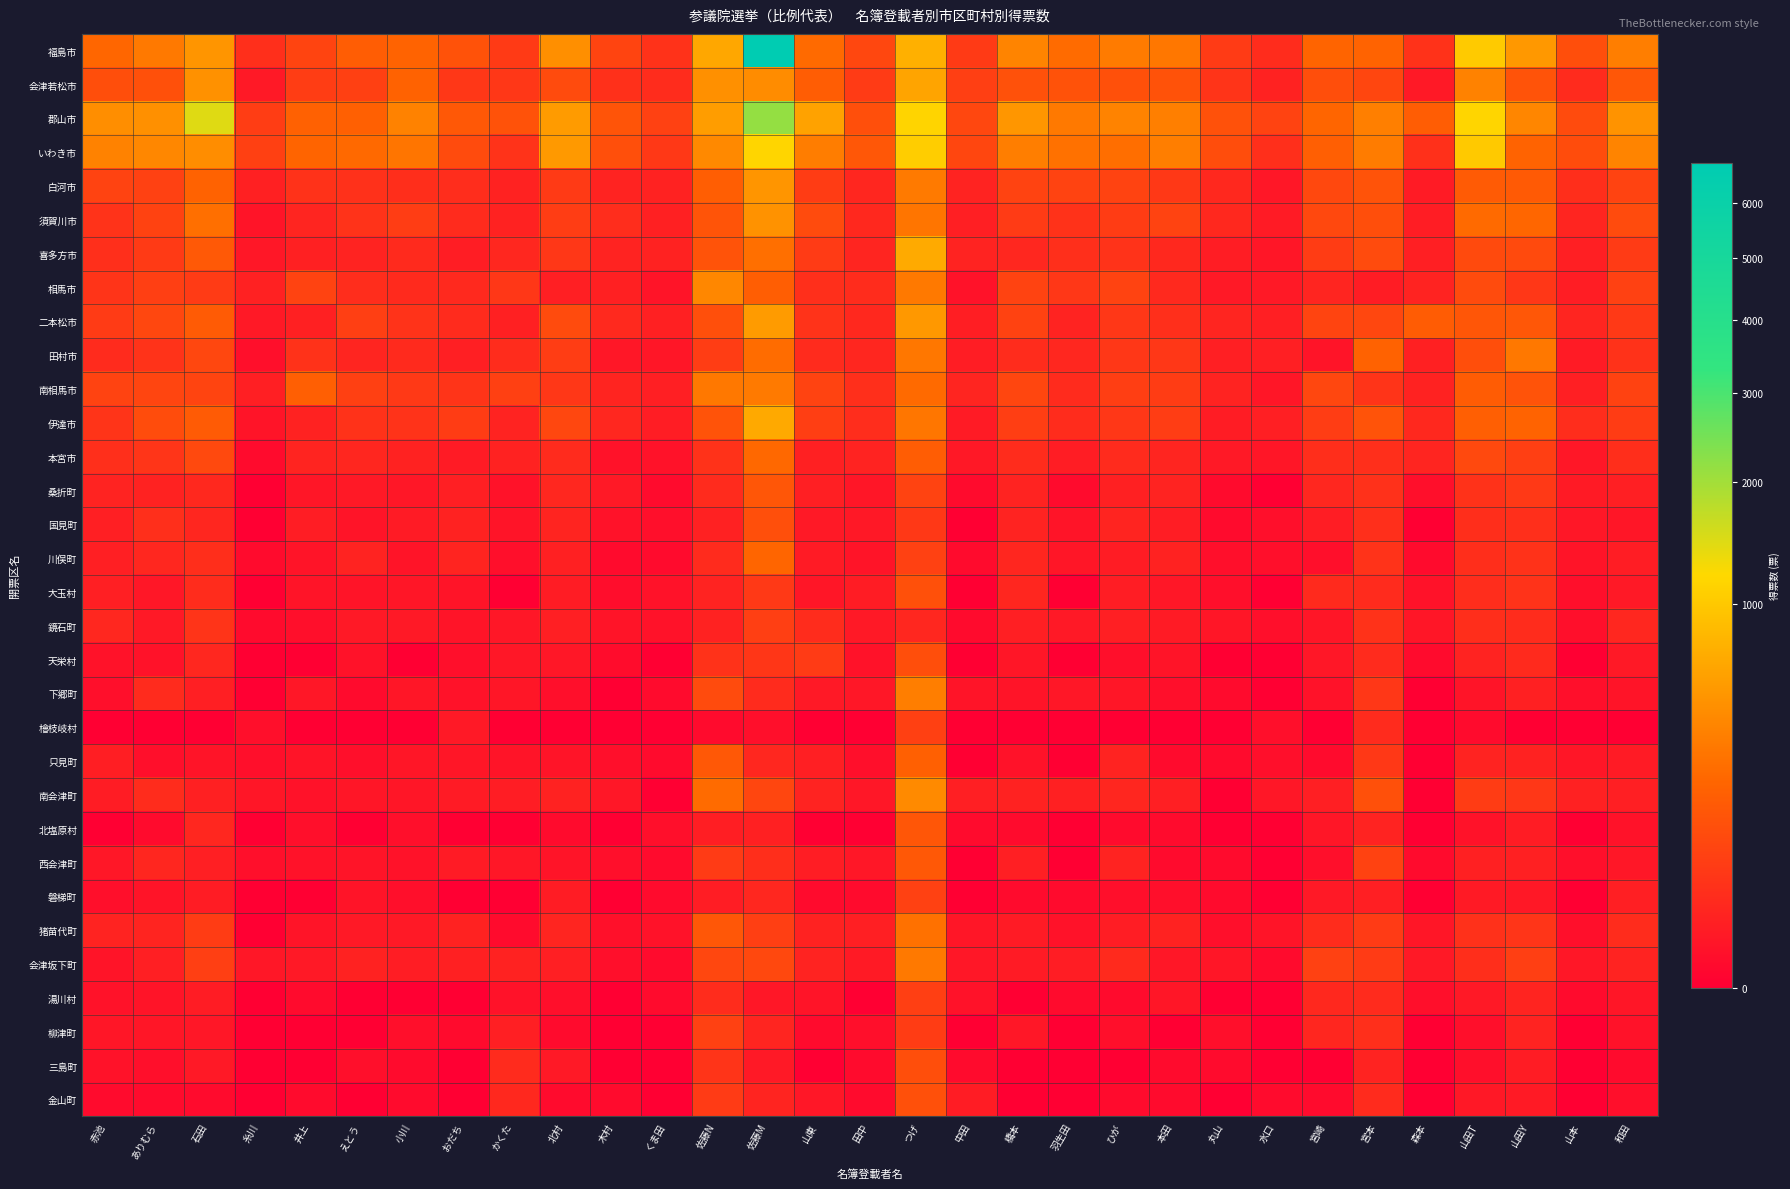

Reading left to right, what are all the values shown in this chart?

福島市: 赤池=212.7	ありむら=311.0	石田=509.0	糸川=31.3	井上=78.8	えとう=173.0	小川=199.9	おだち=125.0	かくた=53.7	北村=459.0	木村=79.8	くま田=37.0	佐藤N=660.1	佐藤M=6796.6	山東=237.0	田中=90.0	つげ=747.0	中田=52.2	橋本=384.0	羽生田=242.0	ひが=329.0	本田=304.0	丸山=54.0	水口=27.0	宮崎=207.0	宮本=197.0	森本=37.0	山田T=1023.6	山田Y=527.0	山本=109.8	和田=346.0
会津若松市: 赤池=111.0	ありむら=119.0	石田=476.0	糸川=7.0	井上=60.8	えとう=68.0	小川=193.8	おだち=46.0	かくた=46.9	北村=100.0	木村=34.0	くま田=27.0	佐藤N=465.6	佐藤M=443.2	山東=170.0	田中=57.7	つげ=625.0	中田=64.0	橋本=121.0	羽生田=125.0	ひが=120.0	本田=126.0	丸山=42.0	水口=14.0	宮崎=109.0	宮本=85.0	森本=7.0	山田T=368.5	山田Y=132.5	山本=25.2	和田=148.0
郡山市: 赤池=453.6	ありむら=467.0	石田=1448.0	糸川=61.4	井上=191.1	えとう=187.0	小川=374.8	おだち=151.0	かくた=125.8	北村=555.0	木村=134.9	くま田=70.0	佐藤N=570.7	佐藤M=2138.7	山東=612.0	田中=116.3	つげ=1147.6	中田=87.2	橋本=514.0	羽生田=317.0	ひが=377.0	本田=352.0	丸山=122.0	水口=77.8	宮崎=209.0	宮本=349.0	森本=171.0	山田T=1156.1	山田Y=398.6	山本=100.9	和田=489.0
いわき市: 赤池=373.7	ありむら=403.0	石田=445.0	糸川=69.3	井上=205.4	えとう=231.0	小川=290.9	おだち=99.0	かくた=39.8	北村=537.0	木村=112.9	くま田=49.0	佐藤N=415.4	佐藤M=1162.6	山東=337.5	田中=142.3	つげ=1064.0	中田=84.3	橋本=344.0	羽生田=266.6	ひが=253.0	本田=346.5	丸山=108.0	水口=32.8	宮崎=180.0	宮本=337.0	森本=34.0	山田T=1013.8	山田Y=201.4	山本=104.9	和田=386.0
白河市: 赤池=75.0	ありむら=70.0	石田=193.0	糸川=13.0	井上=36.5	えとう=35.0	小川=29.9	おだち=29.0	かくた=14.0	北村=53.0	木村=15.0	くま田=14.0	佐藤N=175.3	佐藤M=505.5	山東=58.0	田中=19.1	つげ=324.0	中田=15.2	橋本=77.0	羽生田=76.0	ひが=75.0	本田=49.0	丸山=22.0	水口=6.0	宮崎=93.0	宮本=130.0	森本=8.0	山田T=162.0	山田Y=159.0	山本=29.6	和田=78.0
須賀川市: 赤池=39.0	ありむら=73.0	石田=257.0	糸川=4.0	井上=18.0	えとう=40.0	小川=60.9	おだち=26.0	かくた=14.0	北村=61.0	木村=28.9	くま田=13.0	佐藤N=133.3	佐藤M=481.3	山東=100.0	田中=22.3	つげ=294.0	中田=12.0	橋本=57.0	羽生田=37.0	ひが=59.0	本田=75.0	丸山=22.0	水口=8.0	宮崎=92.0	宮本=111.0	森本=10.0	山田T=234.8	山田Y=214.2	山本=18.1	和田=101.0
喜多方市: 赤池=31.0	ありむら=53.0	石田=153.0	糸川=6.0	井上=13.0	えとう=16.0	小川=23.9	おだち=10.0	かくた=20.9	北村=47.0	木村=15.5	くま田=14.0	佐藤N=132.3	佐藤M=260.5	山東=56.0	田中=17.6	つげ=685.6	中田=15.3	橋本=20.0	羽生田=31.0	ひが=38.0	本田=22.0	丸山=10.0	水口=5.0	宮崎=59.0	宮本=103.0	森本=12.0	山田T=97.5	山田Y=97.5	山本=11.0	和田=55.0
相馬市: 赤池=40.8	ありむら=66.0	石田=54.0	糸川=13.2	井上=76.0	えとう=29.0	小川=24.0	おだち=23.0	かくた=46.0	北村=12.0	木村=13.0	くま田=4.0	佐藤N=403.6	佐藤M=176.3	山東=32.0	田中=27.1	つげ=319.0	中田=3.0	橋本=75.0	羽生田=47.0	ひが=76.0	本田=23.0	丸山=7.0	水口=7.0	宮崎=18.0	宮本=9.0	森本=16.0	山田T=102.7	山田Y=48.3	山本=10.1	和田=70.0
二本松市: 赤池=55.9	ありむら=90.0	石田=164.0	糸川=7.1	井上=13.0	えとう=66.0	小川=38.9	おだち=26.0	かくた=13.0	北村=101.0	木村=23.2	くま田=13.0	佐藤N=116.8	佐藤M=548.1	山東=40.0	田中=22.0	つげ=528.8	中田=10.3	橋本=72.0	羽生田=16.1	ひが=47.0	本田=31.0	丸山=18.0	水口=11.0	宮崎=80.0	宮本=89.0	森本=167.0	山田T=140.0	山田Y=146.9	山本=18.0	和田=51.0
田村市: 赤池=26.0	ありむら=40.0	石田=89.0	糸川=2.0	井上=36.6	えとう=18.0	小川=24.0	おだち=12.0	かくた=27.9	北村=61.0	木村=5.5	くま田=5.0	佐藤N=60.4	佐藤M=243.6	山東=25.7	田中=19.0	つげ=301.7	中田=10.0	橋本=27.0	羽生田=21.0	ひが=47.0	本田=46.3	丸山=11.0	水口=12.0	宮崎=4.0	宮本=195.0	森本=13.0	山田T=109.1	山田Y=308.7	山本=8.1	和田=37.0
南相馬市: 赤池=78.0	ありむら=83.0	石田=80.0	糸川=12.0	井上=183.9	えとう=69.0	小川=51.9	おだち=41.0	かくた=68.0	北村=46.0	木村=17.2	くま田=12.0	佐藤N=307.7	佐藤M=326.1	山東=77.0	田中=31.3	つげ=238.0	中田=17.4	橋本=85.0	羽生田=26.0	ひが=63.0	本田=58.0	丸山=16.0	水口=5.0	宮崎=86.0	宮本=42.0	森本=14.0	山田T=168.7	山田Y=131.3	山本=11.1	和田=74.0
伊達市: 赤池=40.9	ありむら=106.0	石田=159.0	糸川=4.1	井上=14.0	えとう=37.0	小川=38.0	おだち=59.0	かくた=15.0	北村=88.0	木村=20.2	くま田=10.0	佐藤N=130.4	佐藤M=678.5	山東=63.0	田中=28.3	つげ=297.7	中田=8.0	橋本=62.0	羽生田=28.0	ひが=47.0	本田=61.0	丸山=9.0	水口=11.0	宮崎=60.0	宮本=129.0	森本=22.0	山田T=181.4	山田Y=203.3	山本=29.2	和田=58.0
本宮市: 赤池=32.0	ありむら=43.0	石田=94.0	糸川=1.0	井上=17.0	えとう=19.0	小川=14.0	おだち=8.0	かくた=14.0	北村=26.0	木村=3.0	くま田=3.0	佐藤N=37.0	佐藤M=227.0	山東=13.0	田中=15.3	つげ=171.8	中田=6.2	橋本=27.0	羽生田=10.0	ひが=25.0	本田=18.0	丸山=7.0	水口=5.0	宮崎=30.0	宮本=32.0	森本=18.0	山田T=94.0	山田Y=66.0	山本=6.0	和田=30.0
桑折町: 赤池=15.0	ありむら=14.0	石田=22.0	糸川=0.0	井上=5.0	えとう=7.0	小川=6.0	おだち=11.0	かくた=3.0	北村=20.0	木村=7.0	くま田=1.0	佐藤N=25.4	佐藤M=141.5	山東=12.0	田中=5.2	つげ=76.0	中田=1.0	橋本=15.0	羽生田=1.0	ひが=13.0	本田=15.0	丸山=1.0	水口=0.0	宮崎=20.0	宮本=36.0	森本=2.0	山田T=36.4	山田Y=51.6	山本=7.2	和田=11.0
国見町: 赤池=11.0	ありむら=32.0	石田=19.0	糸川=0.0	井上=10.0	えとう=4.0	小川=7.9	おだち=14.0	かくた=4.0	北村=17.0	木村=3.0	くま田=2.0	佐藤N=13.3	佐藤M=115.7	山東=7.0	田中=6.2	つげ=49.0	中田=0.0	橋本=15.0	羽生田=4.0	ひが=17.0	本田=10.0	丸山=1.0	水口=2.0	宮崎=10.0	宮本=31.0	森本=0.0	山田T=30.0	山田Y=32.0	山本=6.1	和田=5.0
川俣町: 赤池=11.0	ありむら=21.0	石田=30.0	糸川=1.0	井上=4.0	えとう=16.0	小川=4.0	おだち=17.0	かくた=2.0	北村=13.0	木村=1.0	くま田=1.0	佐藤N=25.3	佐藤M=208.7	山東=8.0	田中=4.1	つげ=70.0	中田=1.0	橋本=19.0	羽生田=5.0	ひが=9.0	本田=14.0	丸山=2.0	水口=2.0	宮崎=2.0	宮本=40.0	森本=1.0	山田T=30.5	山田Y=36.5	山本=4.0	和田=10.0
大玉村: 赤池=11.0	ありむら=6.0	石田=28.0	糸川=0.0	井上=4.0	えとう=4.0	小川=5.0	おだち=4.0	かくた=0.0	北村=9.0	木村=1.5	くま田=3.0	佐藤N=14.9	佐藤M=51.1	山東=5.0	田中=9.0	つげ=119.0	中田=0.0	橋本=19.0	羽生田=0.0	ひが=10.0	本田=6.0	丸山=2.0	水口=0.0	宮崎=24.0	宮本=25.0	森本=3.0	山田T=28.4	山田Y=38.6	山本=2.0	和田=7.0
鏡石町: 赤池=20.0	ありむら=7.0	石田=42.0	糸川=1.0	井上=2.0	えとう=7.0	小川=6.9	おだち=4.0	かくた=6.0	北村=11.0	木村=4.0	くま田=3.0	佐藤N=14.7	佐藤M=66.2	山東=27.0	田中=7.0	つげ=21.0	中田=1.0	橋本=11.0	羽生田=7.0	ひが=12.0	本田=8.0	丸山=5.0	水口=2.0	宮崎=5.0	宮本=37.0	森本=5.0	山田T=30.0	山田Y=28.0	山本=2.0	和田=20.0
天栄村: 赤池=3.0	ありむら=3.0	石田=20.0	糸川=0.0	井上=0.0	えとう=3.0	小川=0.0	おだち=2.0	かくた=6.0	北村=6.0	木村=1.2	くま田=0.0	佐藤N=36.3	佐藤M=43.7	山東=55.0	田中=3.2	つげ=109.0	中田=0.0	橋本=5.0	羽生田=0.0	ひが=2.0	本田=4.0	丸山=0.0	水口=0.0	宮崎=6.0	宮本=25.0	森本=1.0	山田T=15.0	山田Y=24.0	山本=0.0	和田=7.0
下郷町: 赤池=2.0	ありむら=26.0	石田=12.0	糸川=0.0	井上=5.3	えとう=1.0	小川=5.0	おだち=3.0	かくた=5.0	北村=2.0	木村=0.0	くま田=1.0	佐藤N=100.8	佐藤M=26.2	山東=7.0	田中=5.5	つげ=342.9	中田=4.3	橋本=4.0	羽生田=6.0	ひが=5.0	本田=2.0	丸山=1.0	水口=0.0	宮崎=3.0	宮本=48.0	森本=0.0	山田T=4.2	山田Y=12.8	山本=2.0	和田=4.0
檜枝岐村: 赤池=0.0	ありむら=0.0	石田=0.0	糸川=2.0	井上=0.0	えとう=0.0	小川=0.0	おだち=7.0	かくた=0.0	北村=0.0	木村=0.0	くま田=0.0	佐藤N=1.0	佐藤M=2.0	山東=0.0	田中=0.0	つげ=69.0	中田=0.0	橋本=0.0	羽生田=0.0	ひが=0.0	本田=0.0	丸山=0.0	水口=2.0	宮崎=0.0	宮本=25.0	森本=0.0	山田T=1.0	山田Y=0.0	山本=0.0	和田=0.0
只見町: 赤池=10.8	ありむら=2.0	石田=4.0	糸川=2.2	井上=4.0	えとう=2.0	小川=5.0	おだち=5.0	かくた=4.0	北村=4.0	木村=2.0	くま田=1.0	佐藤N=150.4	佐藤M=19.6	山東=12.0	田中=2.0	つげ=184.8	中田=0.0	橋本=3.0	羽生田=0.0	ひが=16.0	本田=1.0	丸山=1.0	水口=2.0	宮崎=1.0	宮本=50.0	森本=0.0	山田T=15.0	山田Y=14.0	山本=5.1	和田=8.0
南会津町: 赤池=9.0	ありむら=27.0	石田=13.0	糸川=5.0	井上=3.0	えとう=5.0	小川=5.0	おだち=8.0	かくた=9.8	北村=14.0	木村=6.0	くま田=0.0	佐藤N=239.6	佐藤M=85.4	山東=15.6	田中=5.3	つげ=419.6	中田=11.4	橋本=14.0	羽生田=13.0	ひが=19.0	本田=11.4	丸山=0.0	水口=6.0	宮崎=11.0	宮本=120.0	森本=0.0	山田T=58.0	山田Y=45.6	山本=13.1	和田=12.0
北塩原村: 赤池=0.0	ありむら=1.0	石田=20.0	糸川=0.0	井上=2.0	えとう=0.0	小川=2.0	おだち=0.0	かくた=0.0	北村=1.0	木村=0.0	くま田=2.0	佐藤N=10.5	佐藤M=12.5	山東=0.0	田中=0.0	つげ=141.0	中田=1.0	橋本=1.0	羽生田=0.0	ひが=1.0	本田=1.0	丸山=0.0	水口=0.0	宮崎=5.0	宮本=15.0	森本=0.0	山田T=3.0	山田Y=9.0	山本=0.0	和田=3.0
西会津町: 赤池=6.0	ありむら=19.0	石田=11.0	糸川=2.0	井上=3.0	えとう=4.0	小川=3.0	おだち=8.0	かくた=6.0	北村=4.0	木村=2.0	くま田=1.0	佐藤N=54.6	佐藤M=29.4	山東=10.0	田中=6.0	つげ=149.0	中田=0.0	橋本=11.0	羽生田=0.0	ひが=15.0	本田=1.0	丸山=1.0	水口=0.0	宮崎=2.0	宮本=72.0	森本=1.0	山田T=13.0	山田Y=13.0	山本=2.1	和田=6.0
磐梯町: 赤池=2.0	ありむら=4.0	石田=9.0	糸川=0.0	井上=0.0	えとう=4.0	小川=2.0	おだち=0.0	かくた=0.0	北村=9.0	木村=0.0	くま田=1.0	佐藤N=9.6	佐藤M=19.3	山東=1.0	田中=1.0	つげ=71.0	中田=0.0	橋本=1.0	羽生田=1.0	ひが=2.0	本田=2.0	丸山=1.0	水口=0.0	宮崎=7.0	宮本=12.0	森本=0.0	山田T=7.5	山田Y=6.5	山本=0.0	和田=11.0
猪苗代町: 赤池=15.0	ありむら=17.0	石田=59.0	糸川=0.0	井上=4.0	えとう=7.0	小川=7.0	おだち=14.0	かくた=1.0	北村=18.0	木村=2.3	くま田=3.0	佐藤N=145.8	佐藤M=67.2	山東=14.0	田中=12.1	つげ=273.8	中田=5.0	橋本=8.0	羽生田=3.0	ひが=10.0	本田=14.0	丸山=2.0	水口=4.0	宮崎=28.0	宮本=56.0	森本=5.0	山田T=35.5	山田Y=42.5	山本=2.0	和田=28.0
会津坂下町: 赤池=4.0	ありむら=11.0	石田=65.0	糸川=6.0	井上=7.0	えとう=14.0	小川=10.0	おだち=13.0	かくた=14.0	北村=12.0	木村=2.0	くま田=1.0	佐藤N=87.0	佐藤M=93.0	山東=16.0	田中=7.7	つげ=318.0	中田=5.3	橋本=8.0	羽生田=10.0	ひが=24.0	本田=6.0	丸山=5.0	水口=1.0	宮崎=71.0	宮本=54.0	森本=7.0	山田T=30.0	山田Y=64.0	山本=6.0	和田=16.0
湯川村: 赤池=3.0	ありむら=4.0	石田=9.0	糸川=0.0	井上=1.0	えとう=0.0	小川=0.0	おだち=0.0	かくた=3.0	北村=2.0	木村=0.0	くま田=1.0	佐藤N=27.0	佐藤M=6.0	山東=4.0	田中=0.0	つげ=65.0	中田=3.0	橋本=0.0	羽生田=1.0	ひが=1.0	本田=5.0	丸山=0.0	水口=0.0	宮崎=22.0	宮本=25.0	森本=2.0	山田T=7.0	山田Y=17.0	山本=1.0	和田=5.0
柳津町: 赤池=5.0	ありむら=5.0	石田=6.0	糸川=0.0	井上=0.0	えとう=0.0	小川=2.0	おだち=1.0	かくた=12.0	北村=1.0	木村=0.0	くま田=0.0	佐藤N=71.4	佐藤M=17.6	山東=1.0	田中=2.0	つげ=58.8	中田=0.0	橋本=6.0	羽生田=0.0	ひが=2.0	本田=0.0	丸山=2.0	水口=0.0	宮崎=19.0	宮本=32.0	森本=0.0	山田T=2.2	山田Y=16.0	山本=0.0	和田=3.0
三島町: 赤池=3.0	ありむら=2.0	石田=7.0	糸川=0.0	井上=0.0	えとう=2.0	小川=1.0	おだち=0.0	かくた=25.0	北村=7.0	木村=0.0	くま田=0.0	佐藤N=42.0	佐藤M=7.0	山東=0.0	田中=1.0	つげ=109.0	中田=1.0	橋本=0.0	羽生田=0.0	ひが=0.0	本田=1.0	丸山=1.0	水口=0.0	宮崎=0.0	宮本=15.0	森本=0.0	山田T=2.0	山田Y=9.0	山本=0.0	和田=1.0
金山町: 赤池=1.0	ありむら=1.0	石田=1.0	糸川=0.0	井上=1.0	えとう=0.0	小川=1.0	おだち=0.0	かくた=22.0	北村=1.0	木村=1.0	くま田=0.0	佐藤N=55.0	佐藤M=17.0	山東=6.0	田中=1.0	つげ=119.9	中田=9.0	橋本=0.0	羽生田=0.0	ひが=1.0	本田=1.0	丸山=0.0	水口=1.0	宮崎=1.0	宮本=25.0	森本=0.0	山田T=6.5	山田Y=7.5	山本=0.0	和田=2.0